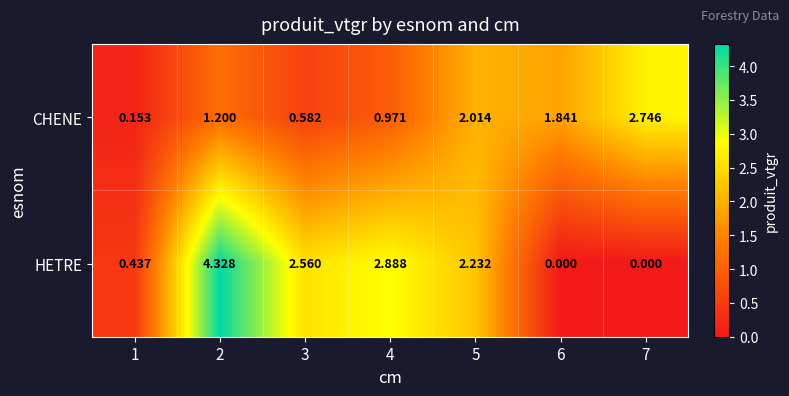

Count the number of data series in this chart.

2